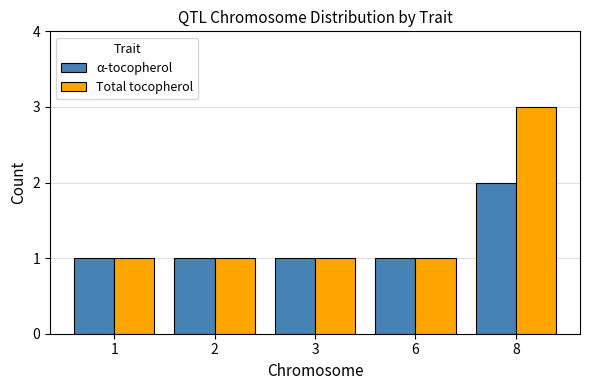

Which series has the largest total across all categories?

Total tocopherol